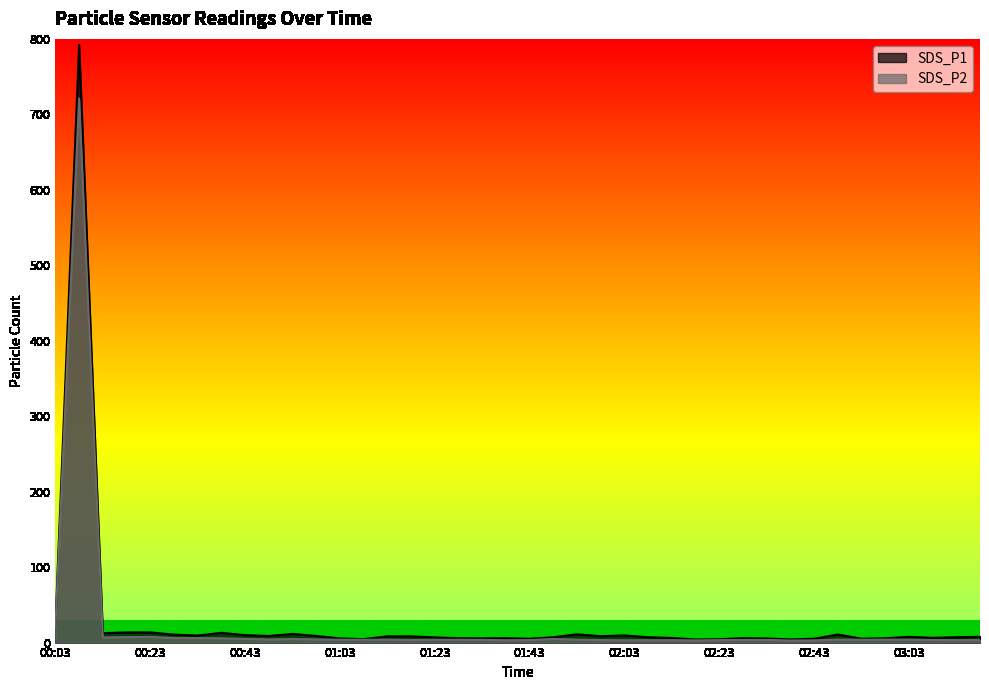

Where is the first local minimum for SDS_P1?

00:13